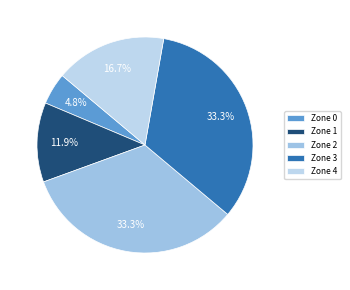

Between Zone 4 and Zone 1, which is larger?

Zone 4